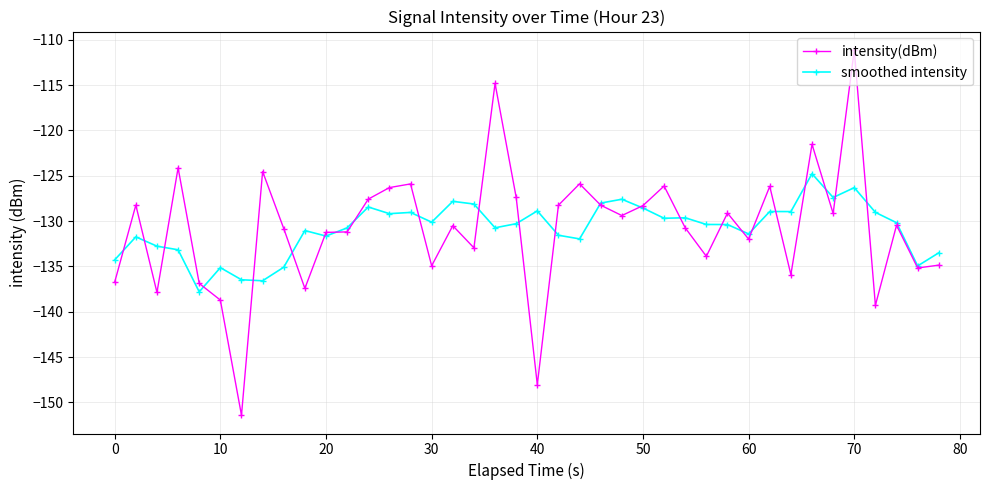

What is the smallest value displayed?

-151.4